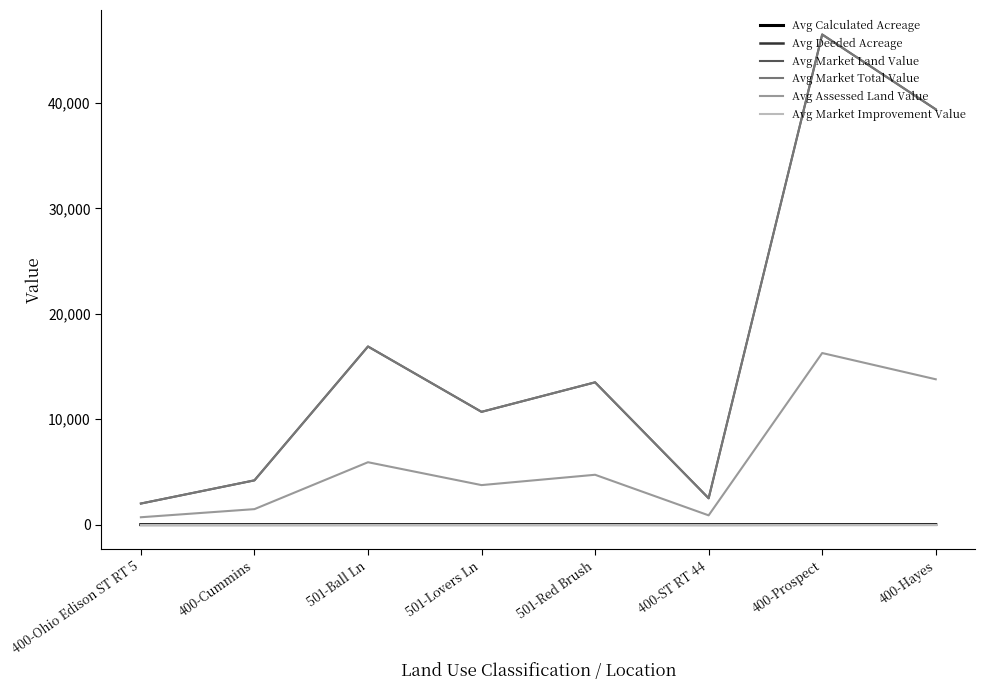

The Avg Market Land Value series shows 16900.0 at 501-Ball Ln. True or false?

True